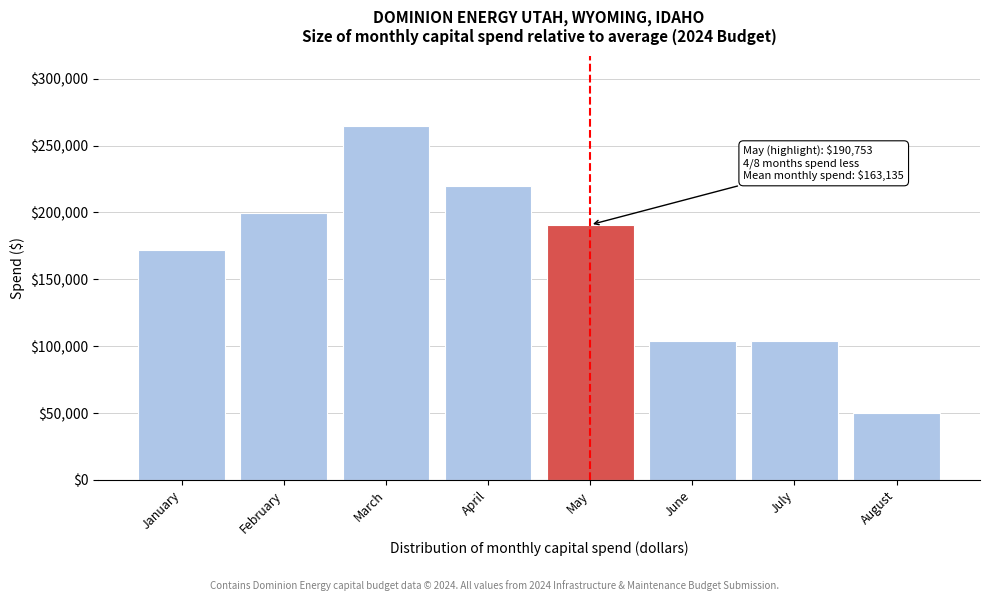

Reading left to right, list all the values displayed in this chart.

171836	199836	264393	219683	190753	104186	104186	50212